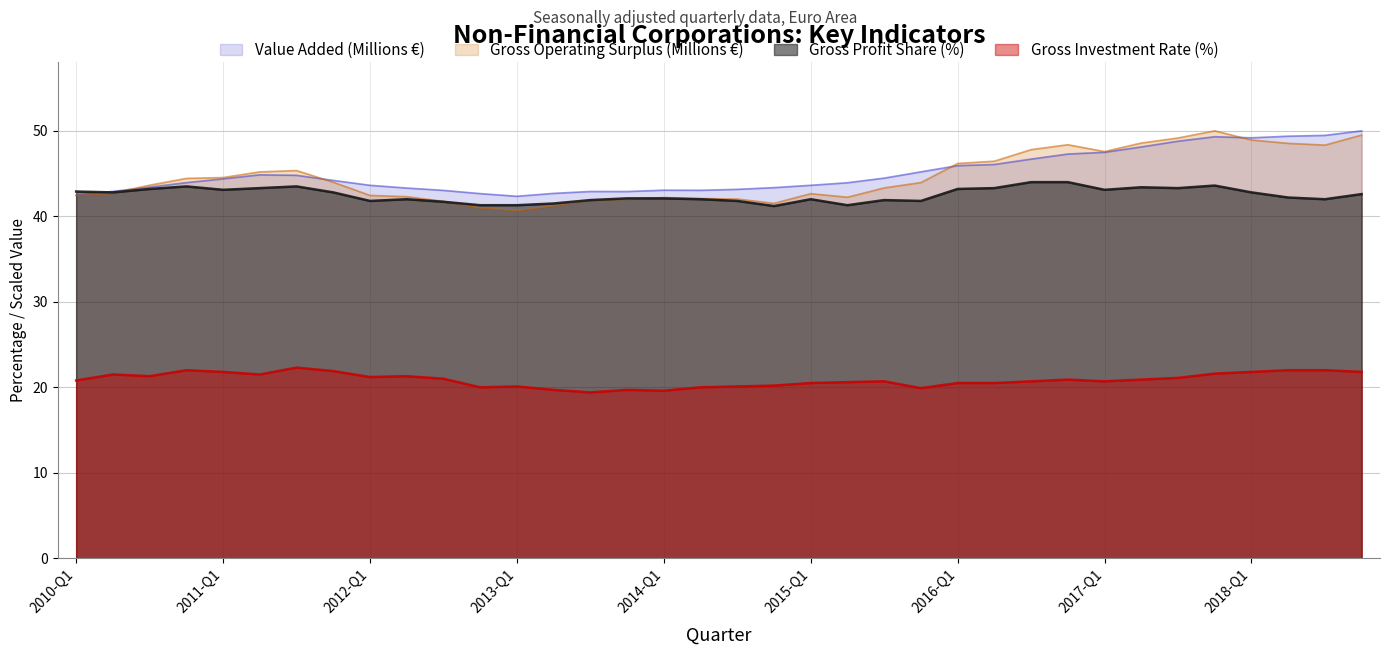

What is the label of the 31st point from the right?

2011-Q2